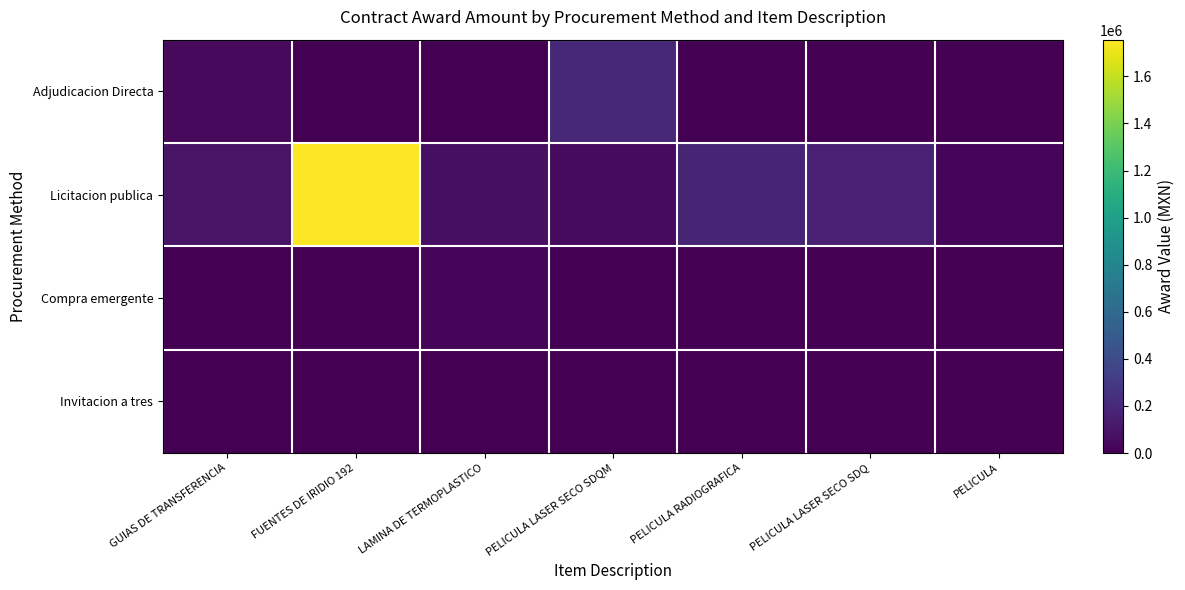

At which category is the sum across all series the highest?

FUENTES DE IRIDIO 192